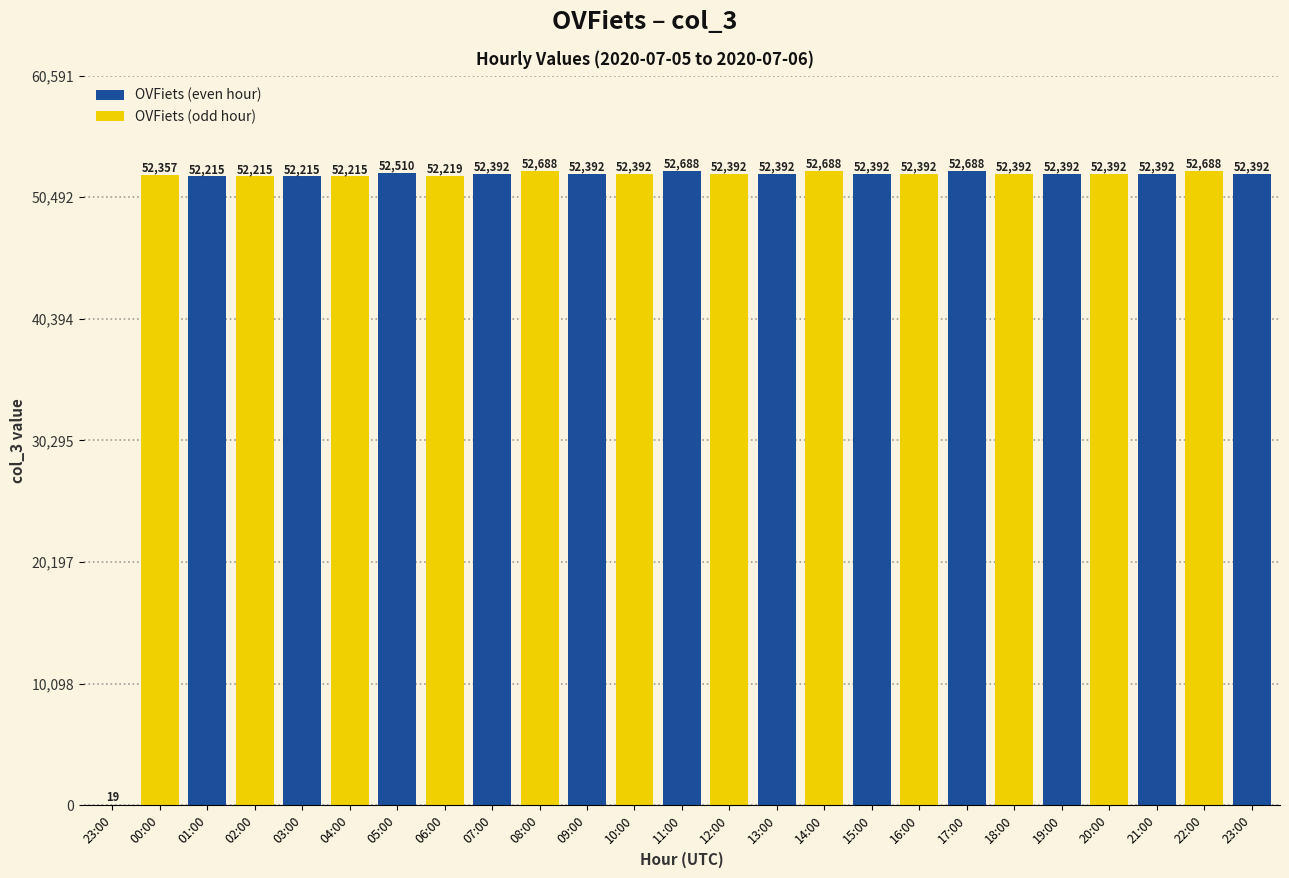

Rank the categories by value from lowest to highest.

23:00, 01:00, 02:00, 03:00, 04:00, 06:00, 00:00, 07:00, 09:00, 10:00, 12:00, 13:00, 15:00, 16:00, 18:00, 19:00, 20:00, 21:00, 23:00, 05:00, 08:00, 11:00, 14:00, 17:00, 22:00